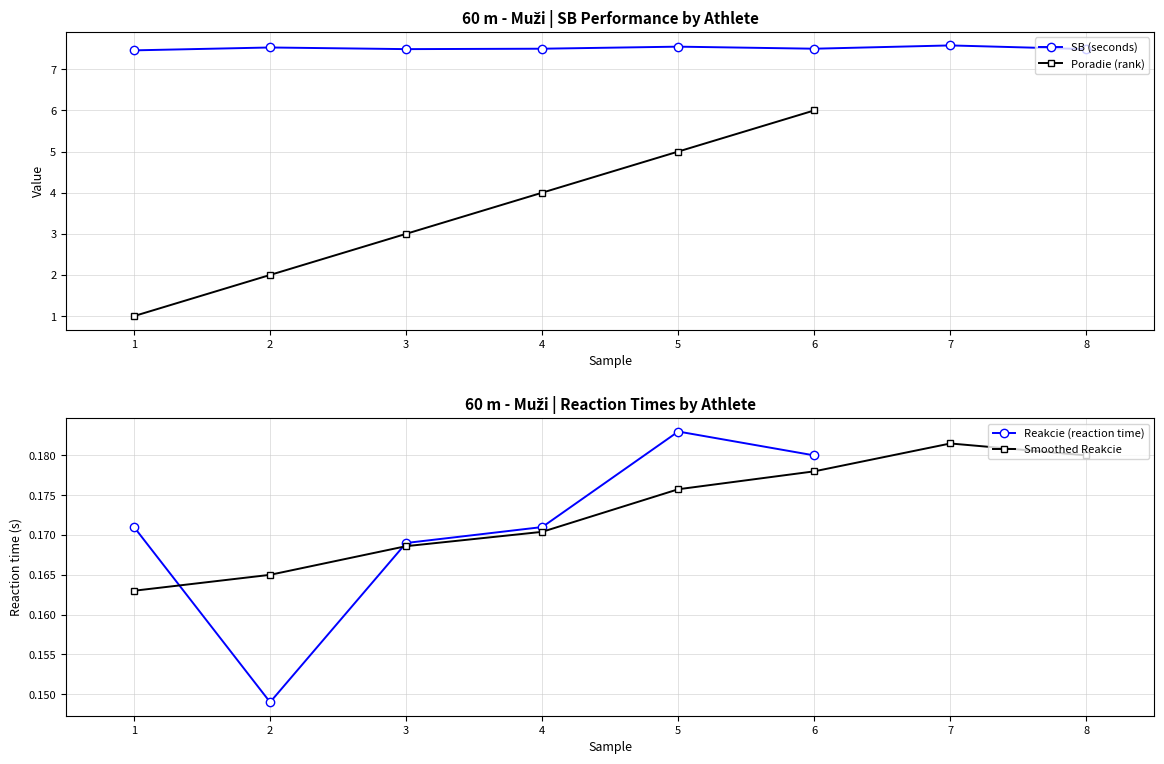

True or false: Smoothed Reakcie has more than 2 points higher than both neighbors.

False